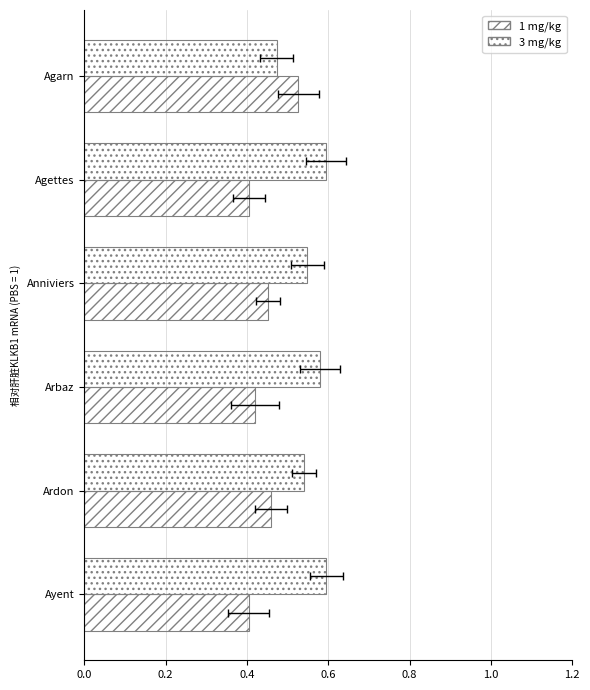

The 1 mg/kg series shows 0.4 at Arbaz. True or false?

True